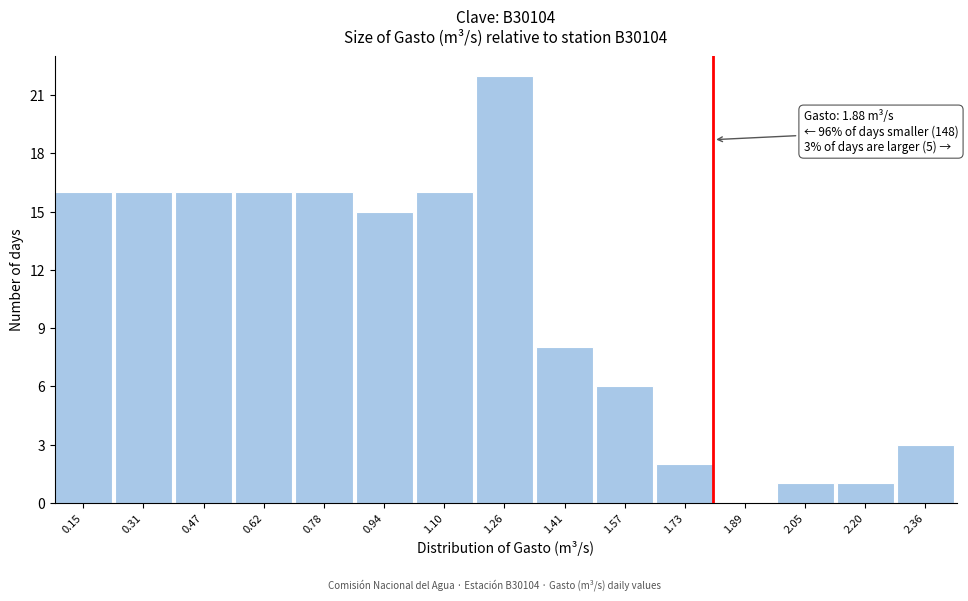

Reading right to left, what are all the values shown in this chart?

2.36=3	2.20=1	2.05=1	1.89=0	1.73=2	1.57=6	1.41=8	1.26=22	1.10=16	0.94=15	0.78=16	0.62=16	0.47=16	0.31=16	0.15=16